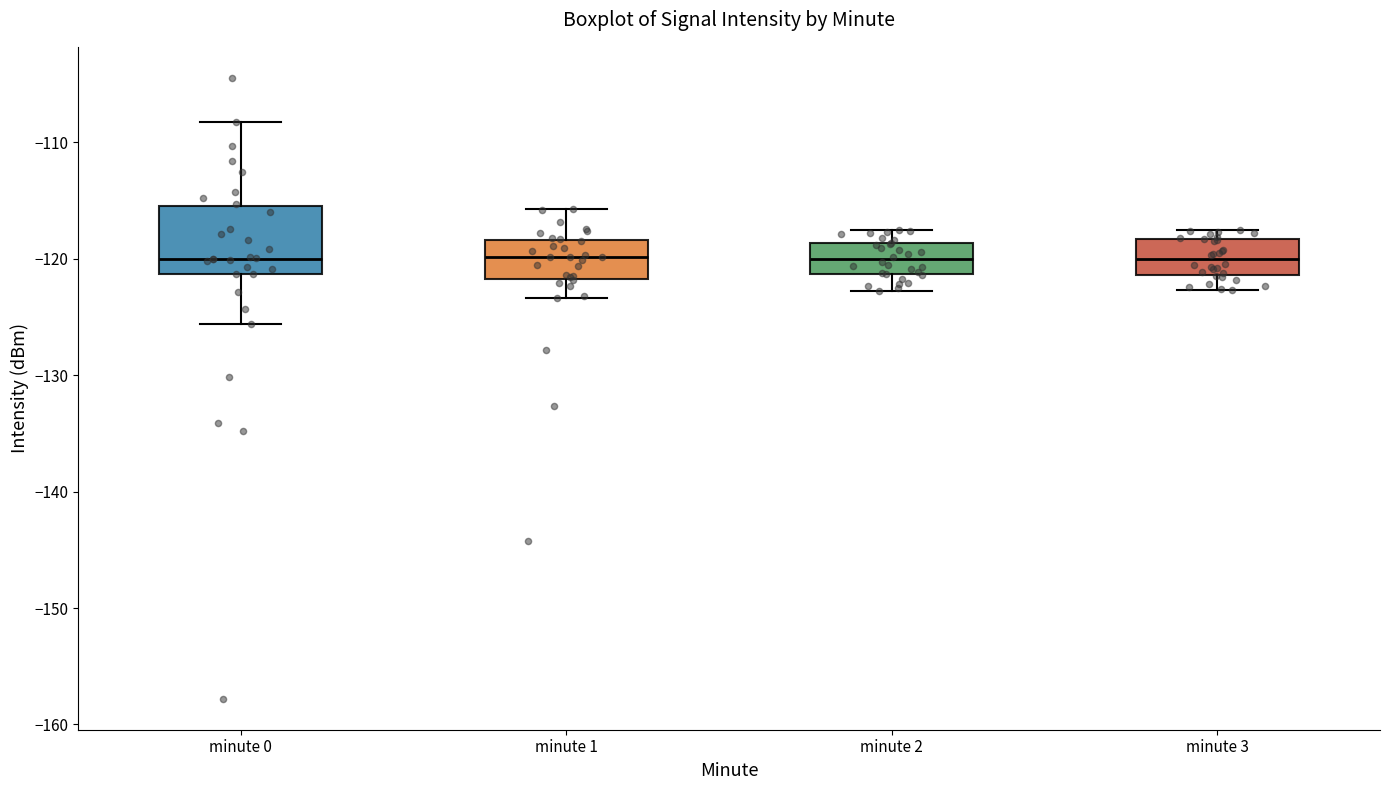

Reading left to right, transcribe this box plot: for each box, give where its median line is, the range the box spans, and where its two whiskers end, as read against the y-axis. The values are not printed on the chart, so give them approximately, as read against the axis.

minute 0: median -120, box -121 to -115, whiskers -126 to -108
minute 1: median -120, box -122 to -118, whiskers -123 to -116
minute 2: median -120, box -121 to -119, whiskers -123 to -117
minute 3: median -120, box -121 to -118, whiskers -123 to -117